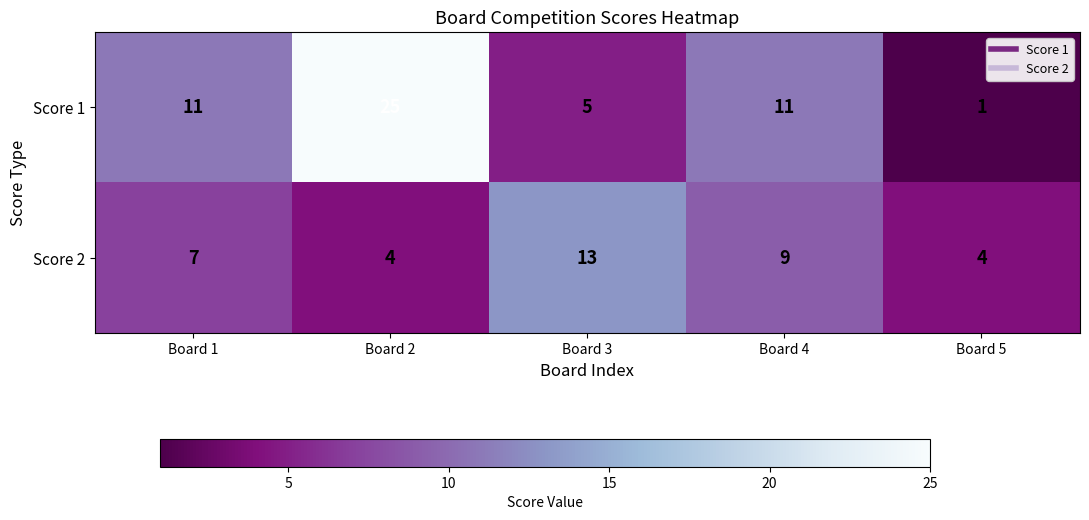

What is the difference between the maximum and minimum values in the Score 1 series?

24